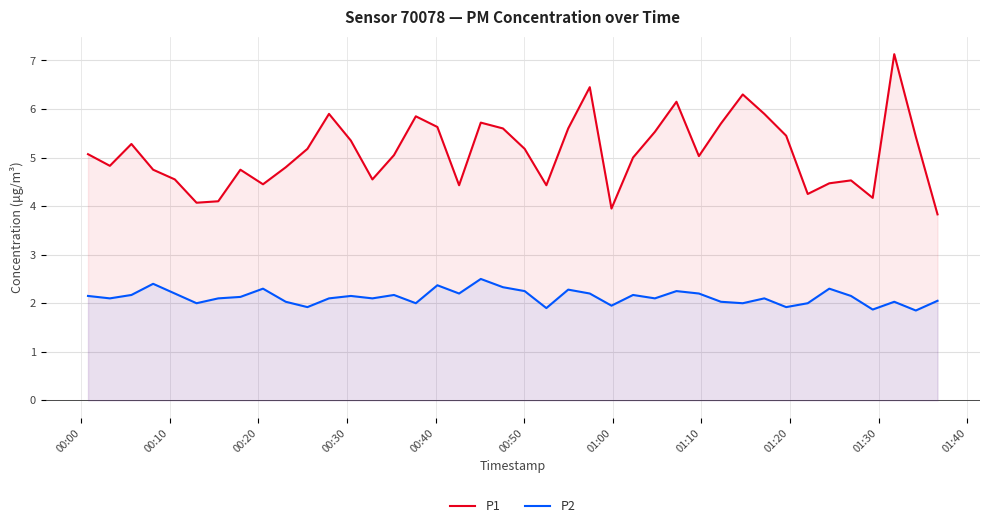

What is the minimum value shown in the chart?

1.9